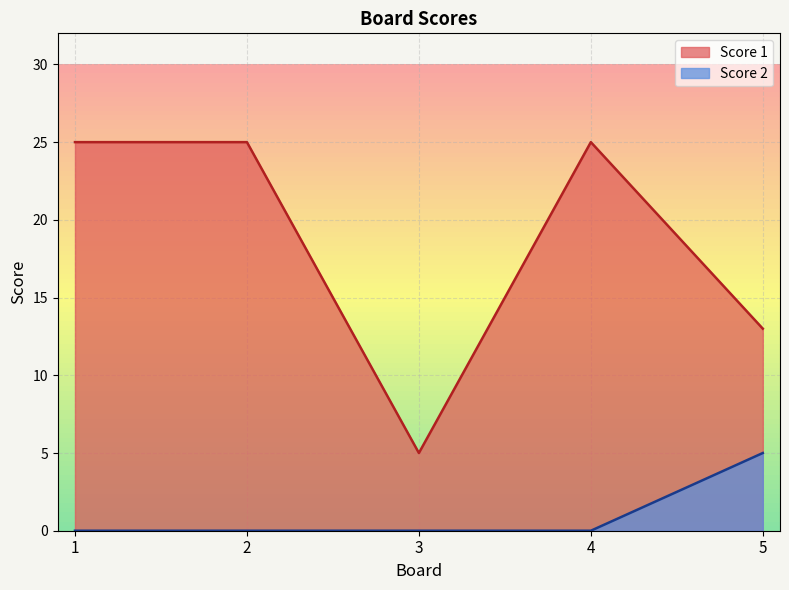

Does the chart display data point markers on the line(s)?

No